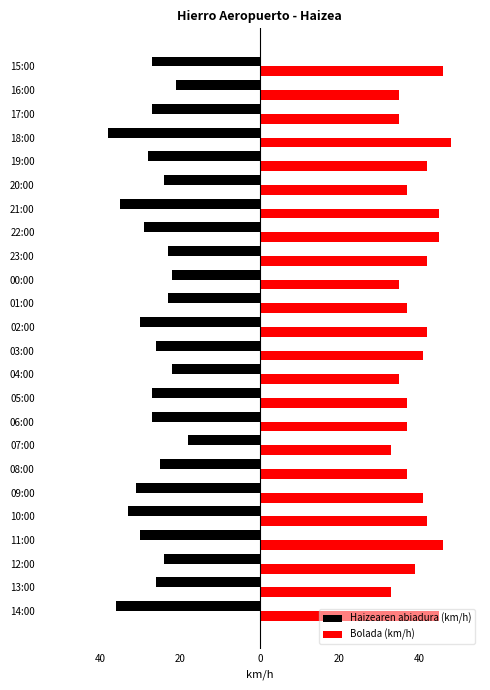

What are all the series names shown in the legend?

Haizearen abiadura (km/h), Bolada (km/h)